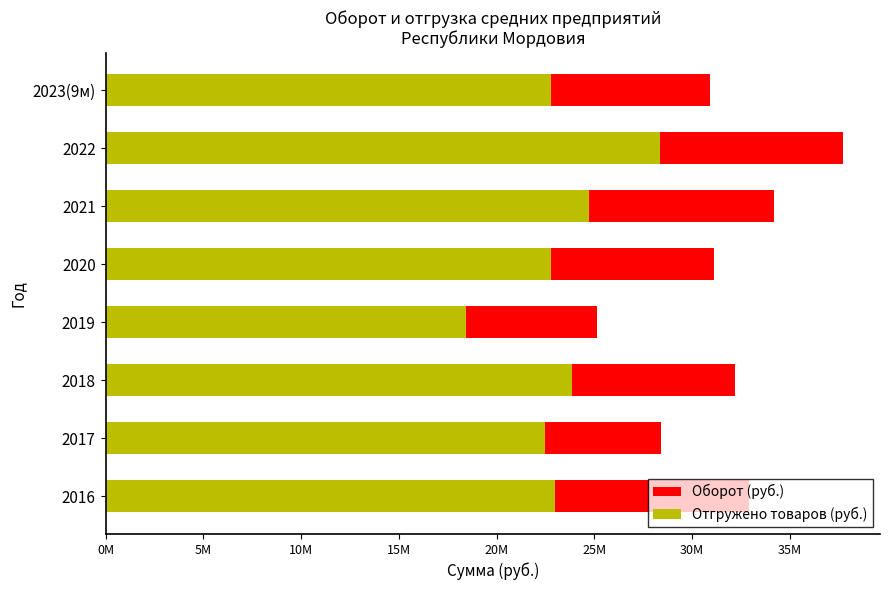

What is the difference between the Отгружено товаров (руб.) values at 2023(9м) and 2019?

4353520